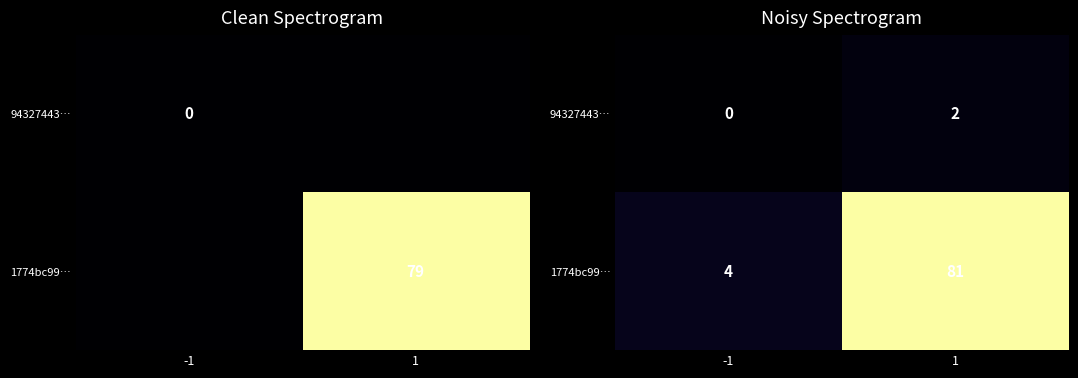

At which category is the sum across all series the highest?

1